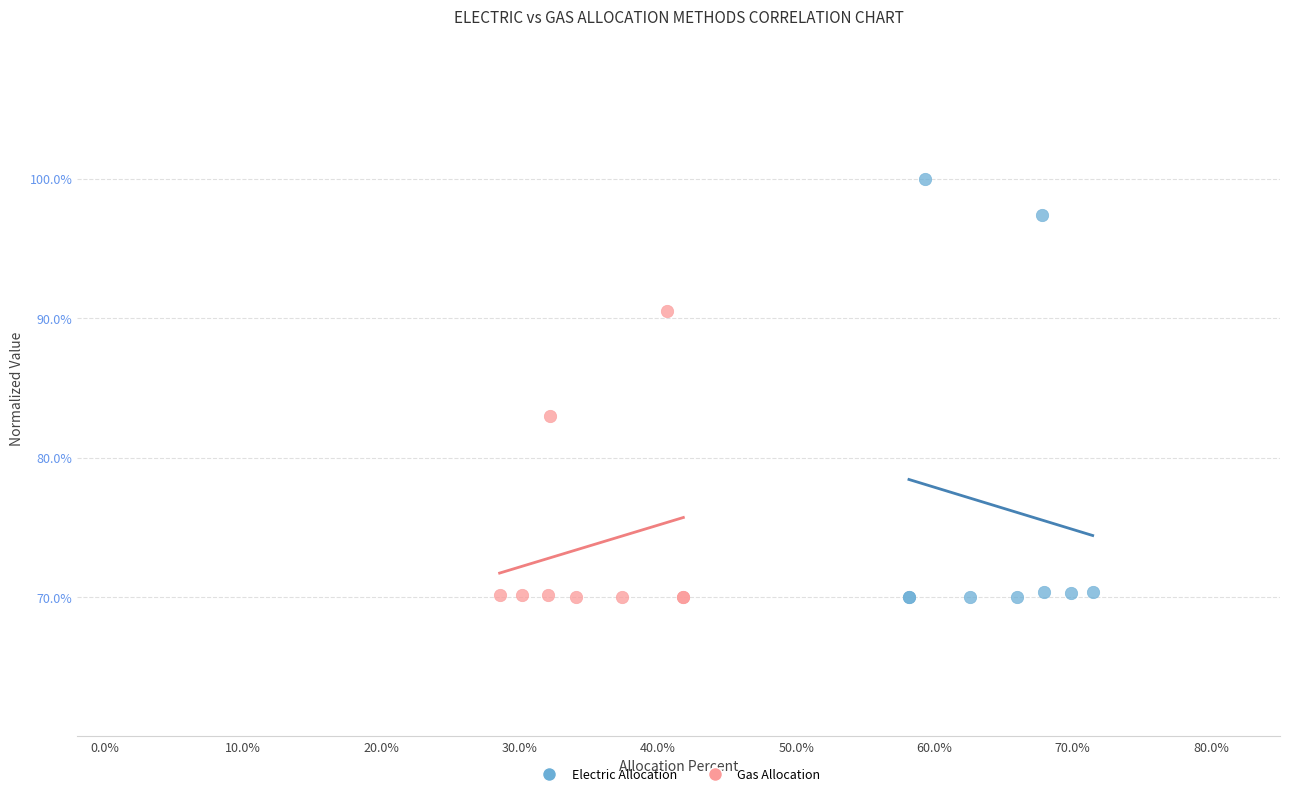

Which series has the widest spread of Y values?

Electric Allocation